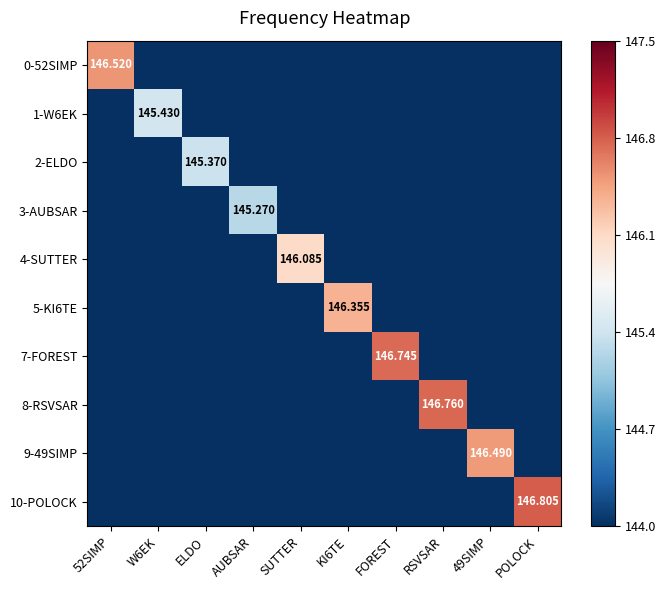

Rank the series at RSVSAR from lowest to highest value.

0-52SIMP, 1-W6EK, 2-ELDO, 3-AUBSAR, 4-SUTTER, 5-KI6TE, 7-FOREST, 9-49SIMP, 10-POLOCK, 8-RSVSAR